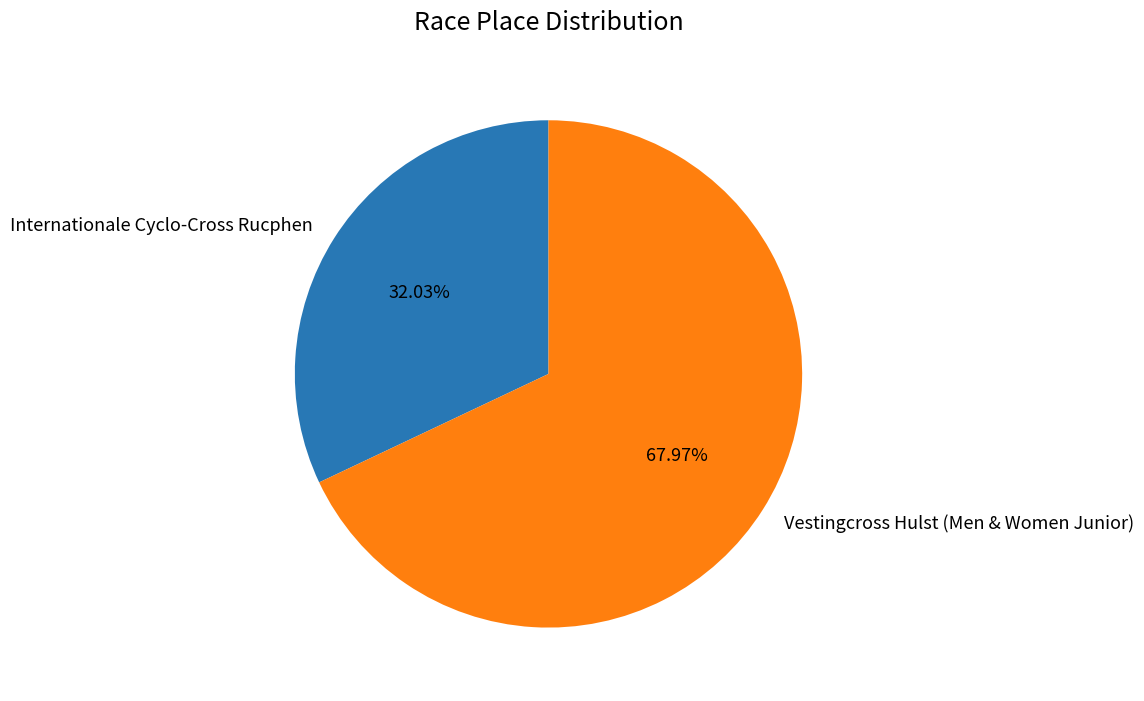

Rank the categories by value from highest to lowest.

Vestingcross Hulst (Men & Women Junior), Internationale Cyclo-Cross Rucphen